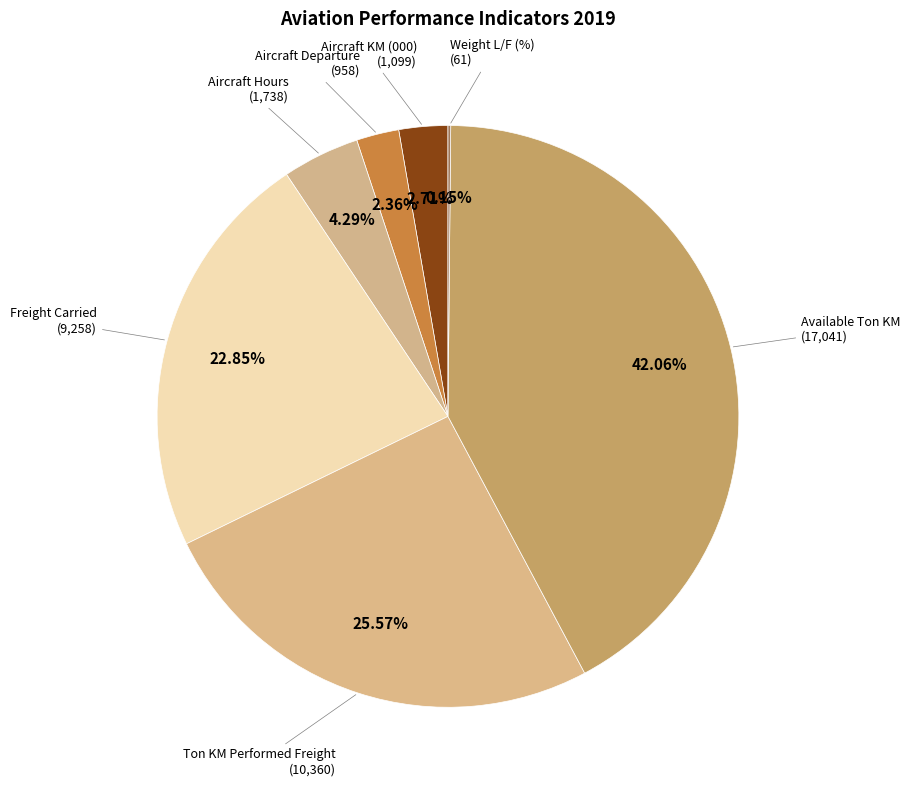

How many slices are in this pie chart?

7